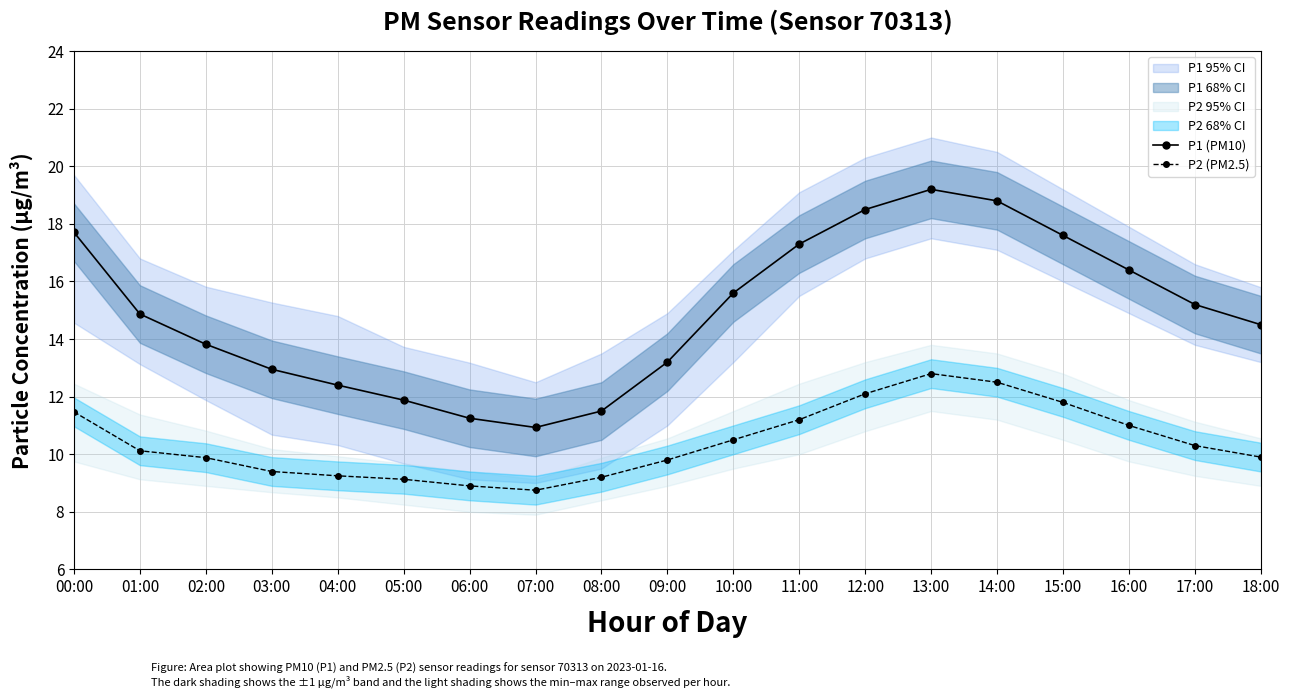

The value of P2 (PM2.5) at 07:00 is 8.8. True or false?

True